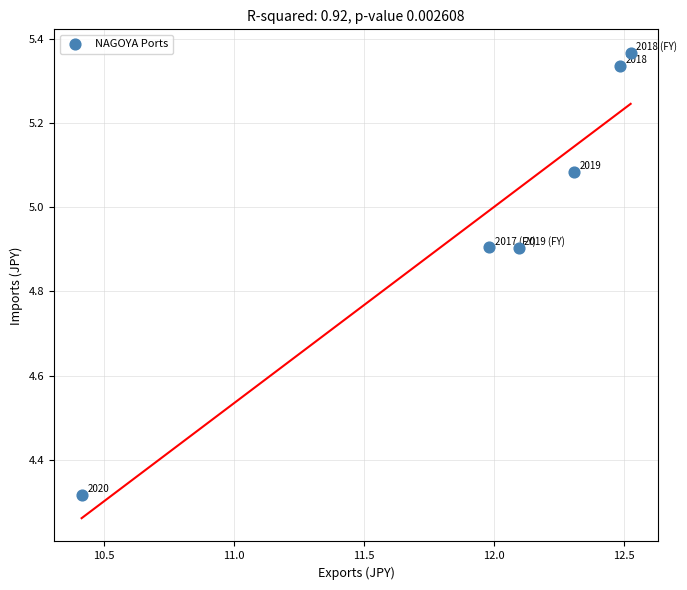

What is the average Y value?

5.0